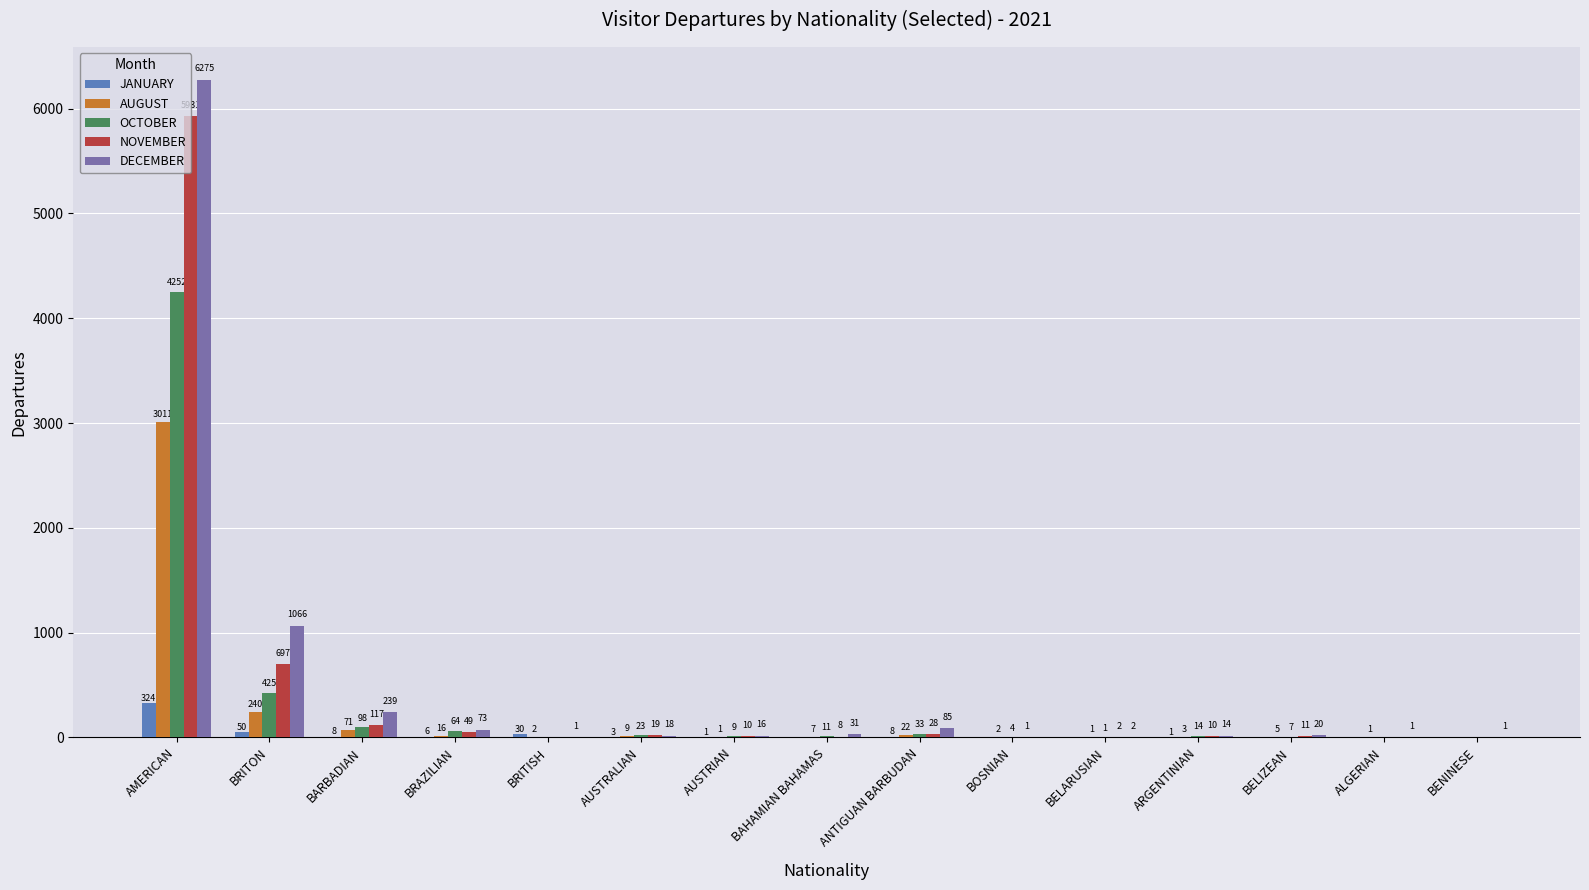

How many positive values does the OCTOBER series have?

12